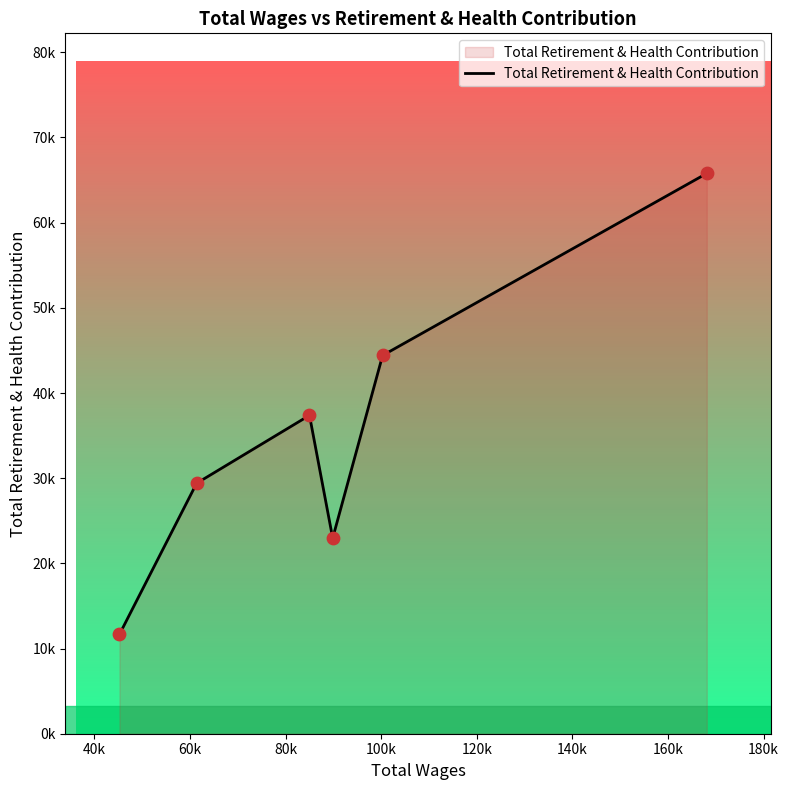

Does the chart have visible grid lines?

No